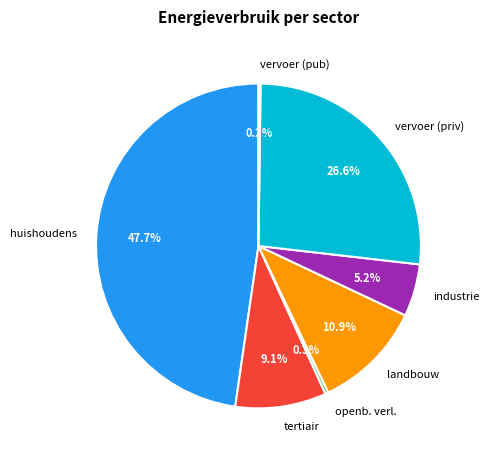

What is the largest slice in the pie chart?

huishoudens